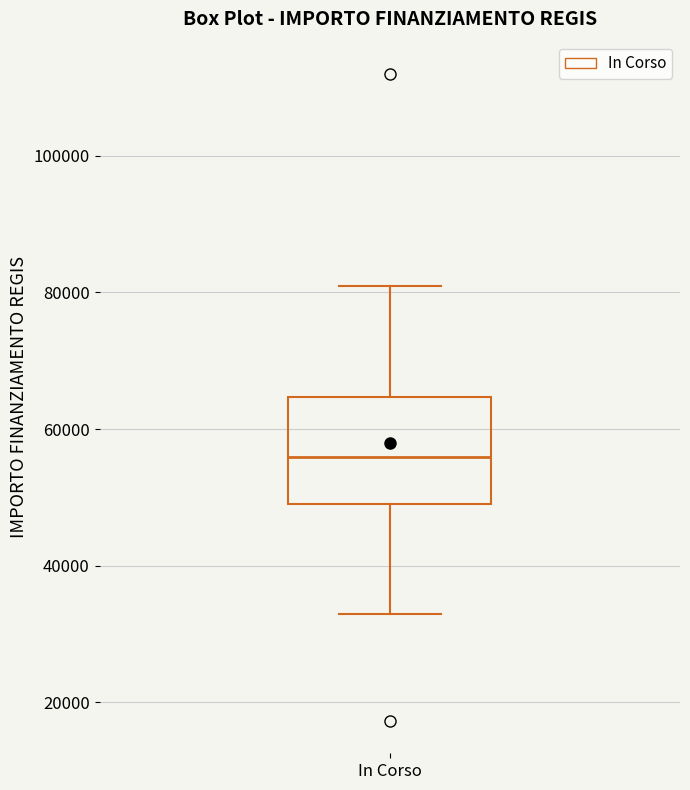

Where is the lower edge of the box for In Corso on the y-axis? The values are not printed on the chart, so give them approximately, as read against the axis.

50000